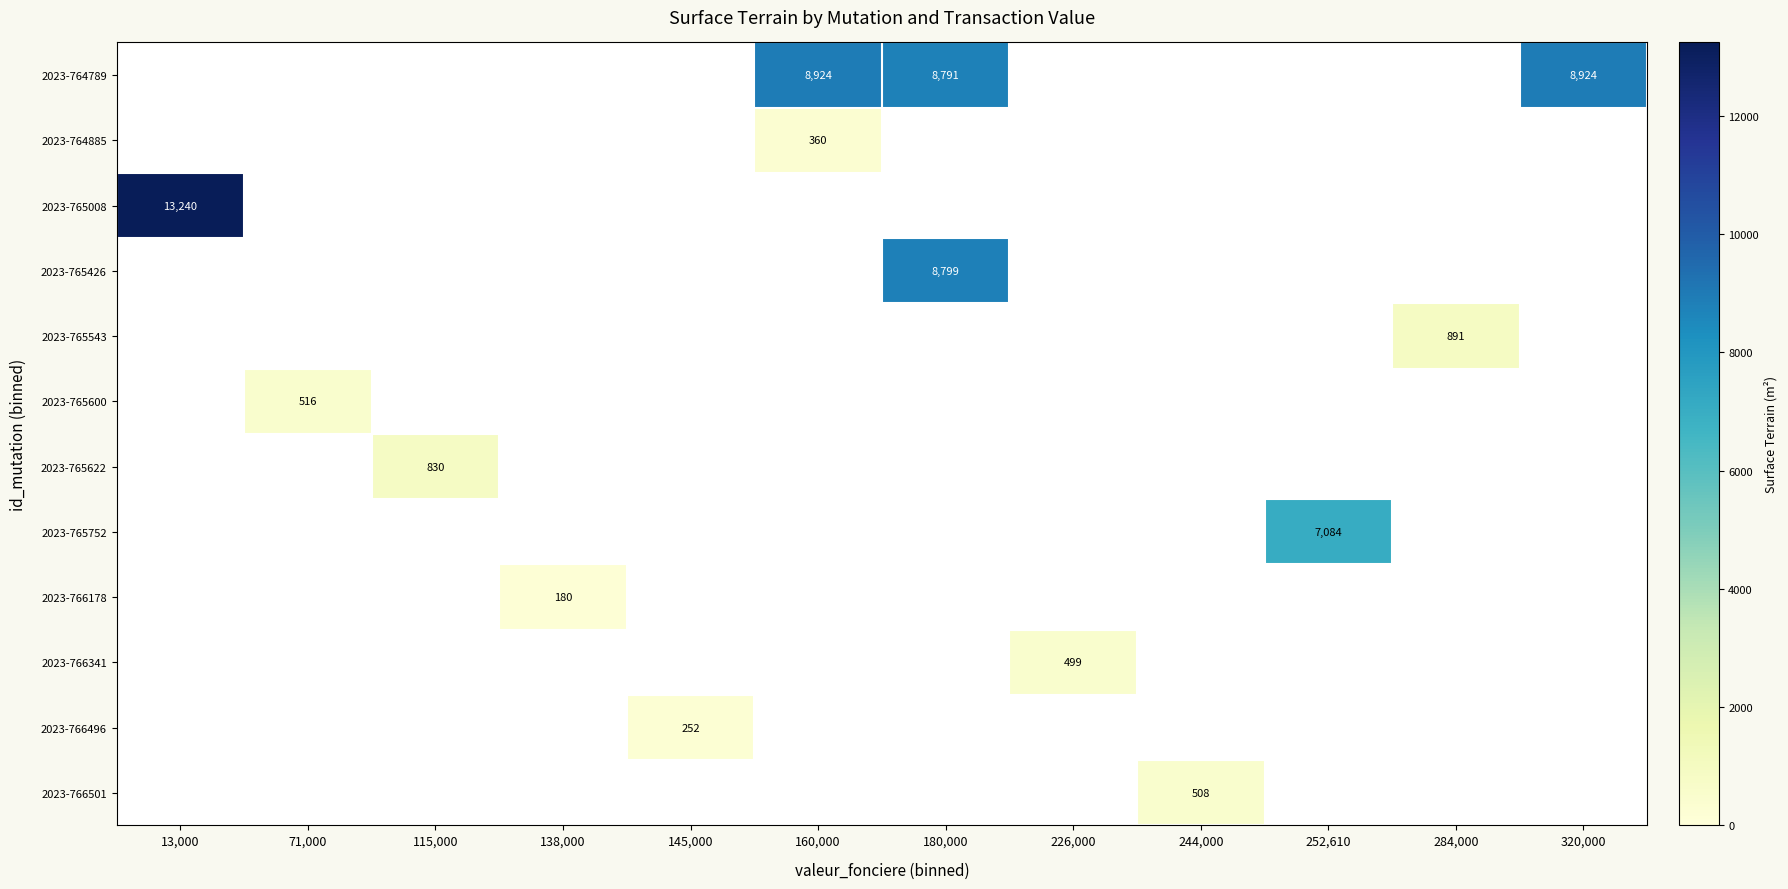

The 2023-766496 series shows 252 at 145,000. True or false?

True